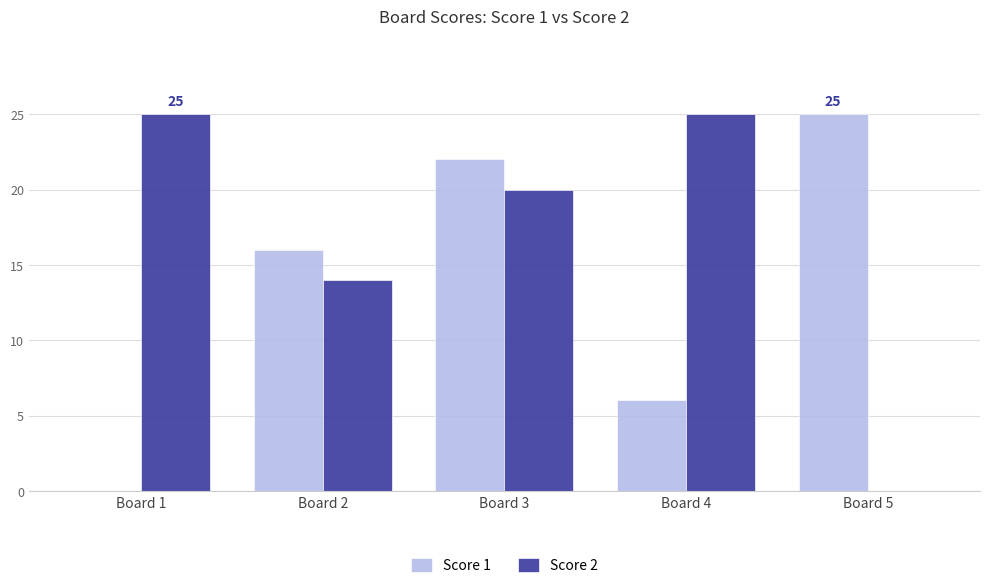

What is the spread (max minus min) of values at Board 4?

19